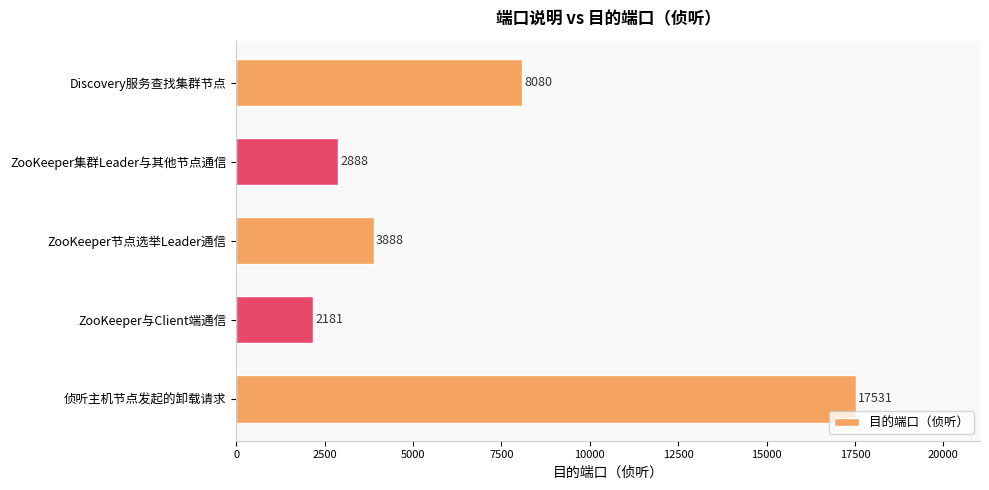

Reading bottom to top, transcribe all the data shown in this chart.

侦听主机节点发起的卸载请求=17531	ZooKeeper与Client端通信=2181	ZooKeeper节点选举Leader通信=3888	ZooKeeper集群Leader与其他节点通信=2888	Discovery服务查找集群节点=8080